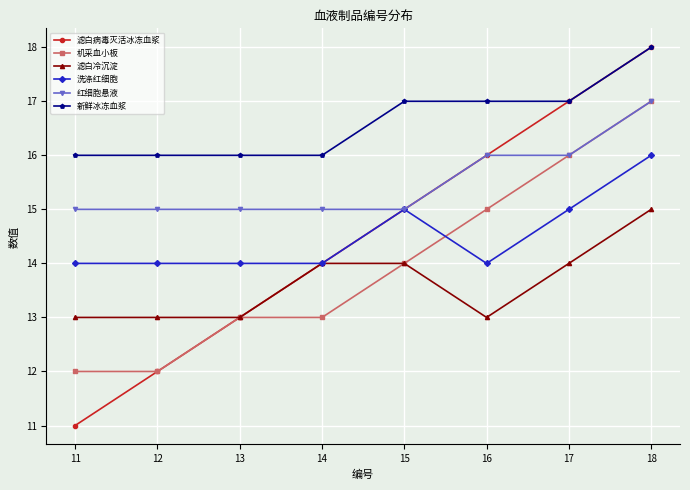

How many distinct data groups are displayed?

6